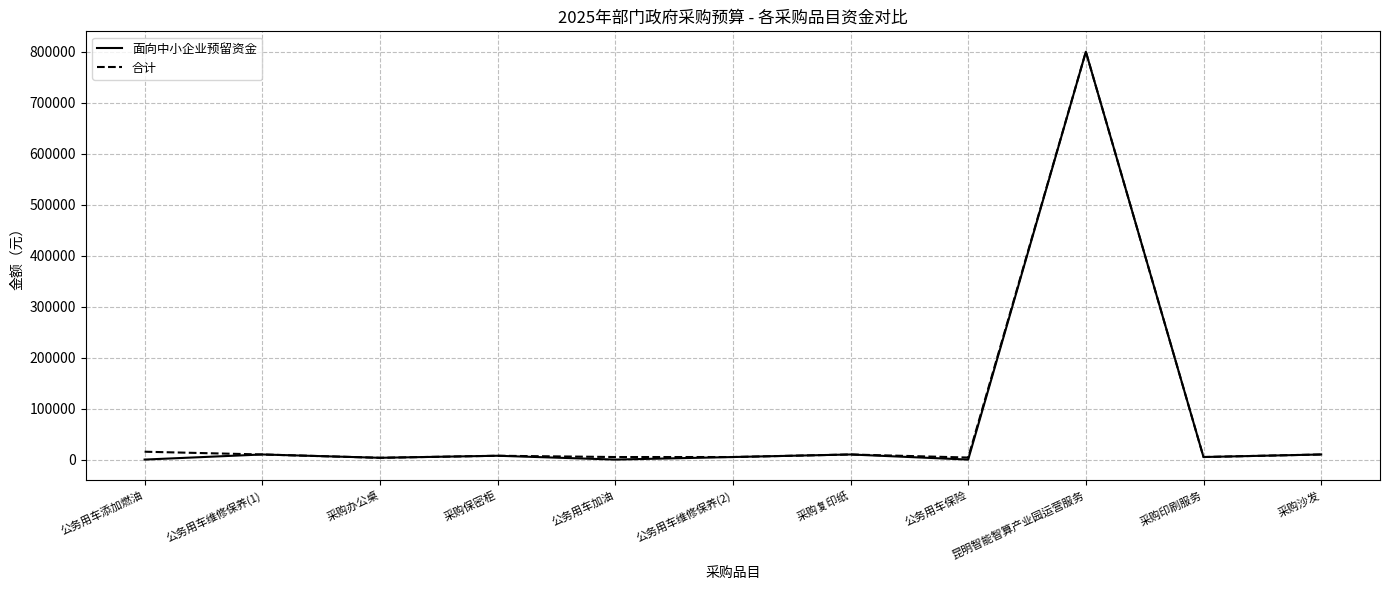

Where does the 合计 series first go above 7500?

公务用车添加燃油